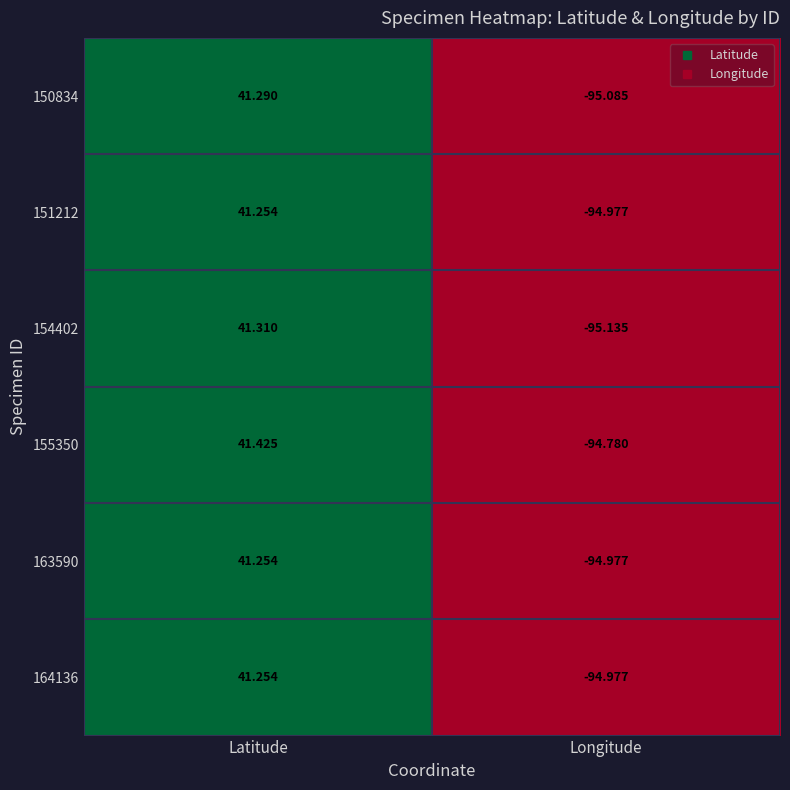

Is the value of 150834 at Latitude greater than the value of 163590 at Longitude?

Yes